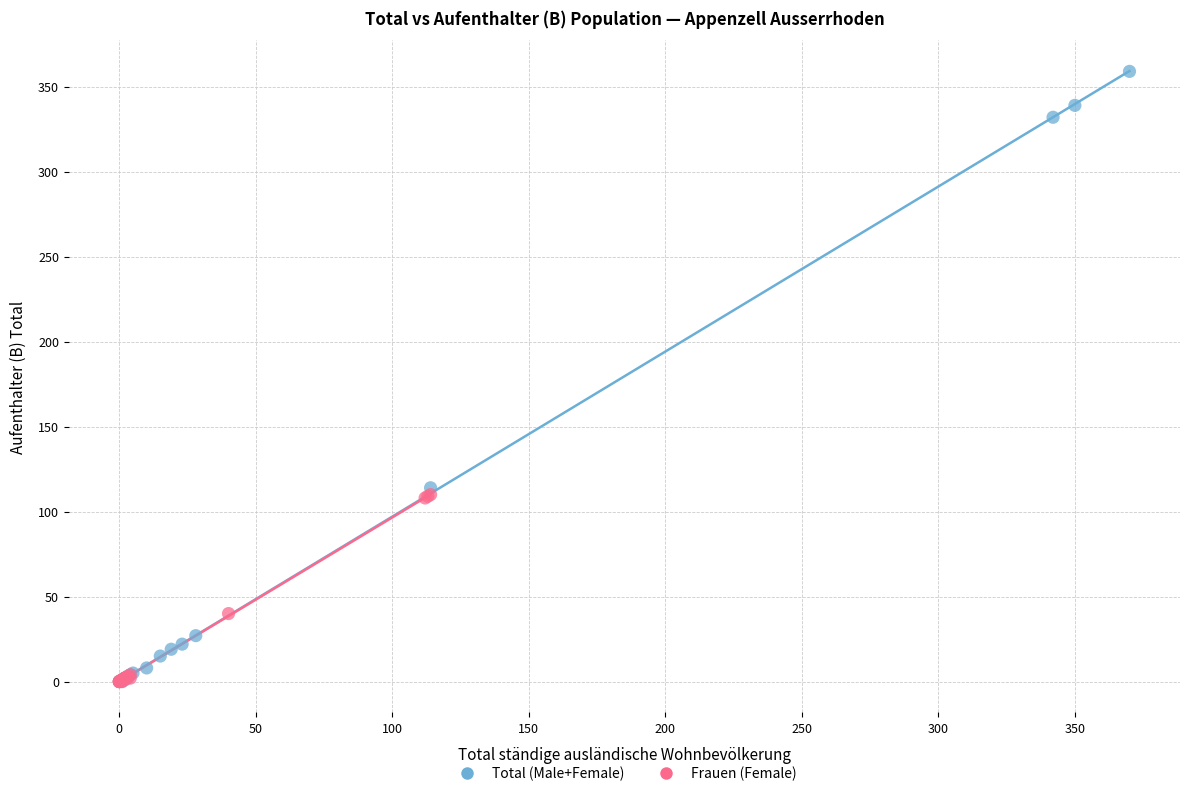

Which series reaches the maximum Y coordinate?

Total (Male+Female)